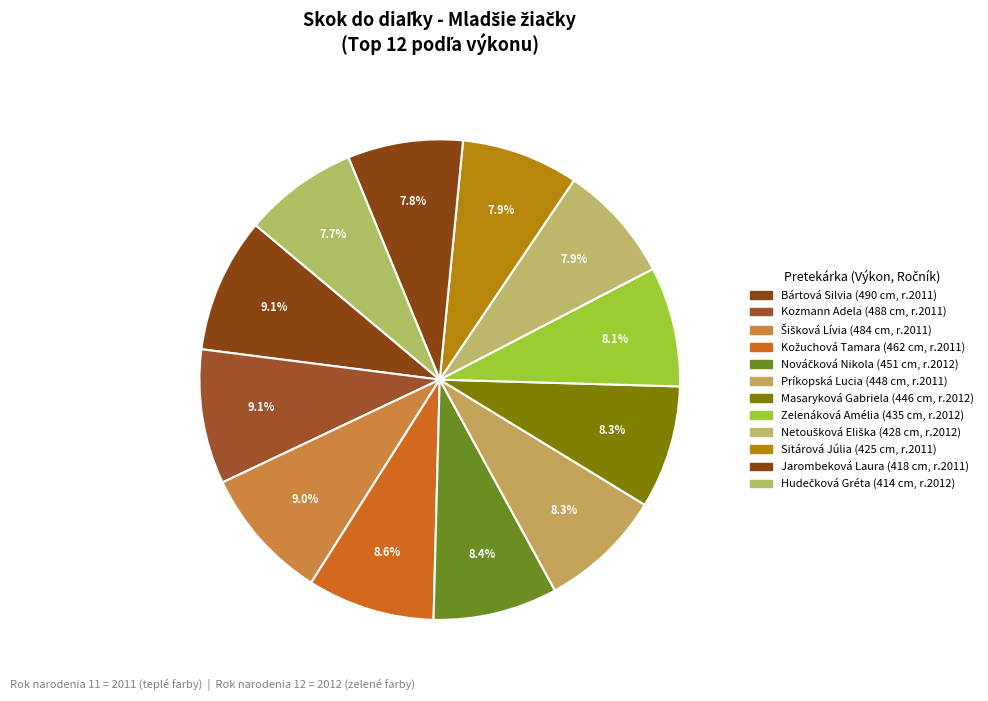

What is the ratio of the value at Netoušková Eliška to the value at Bártová Silvia?

0.9